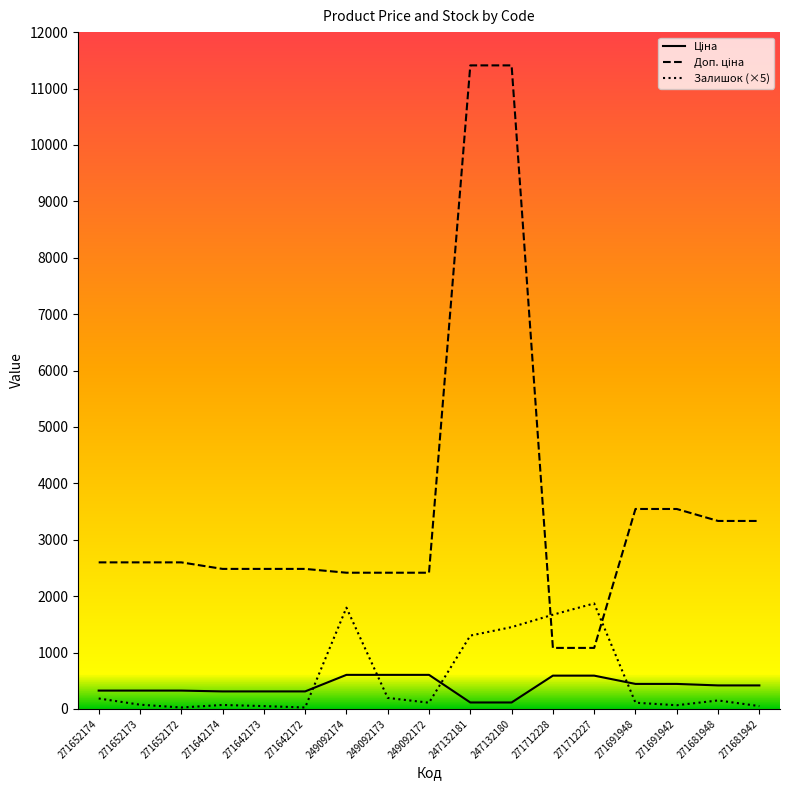

What is the smallest value displayed?

25.0